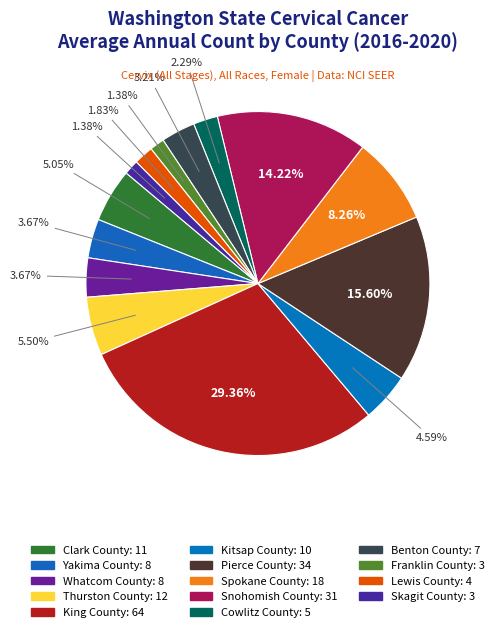

To the nearest percent, what portion does Skagit County represent?

1%